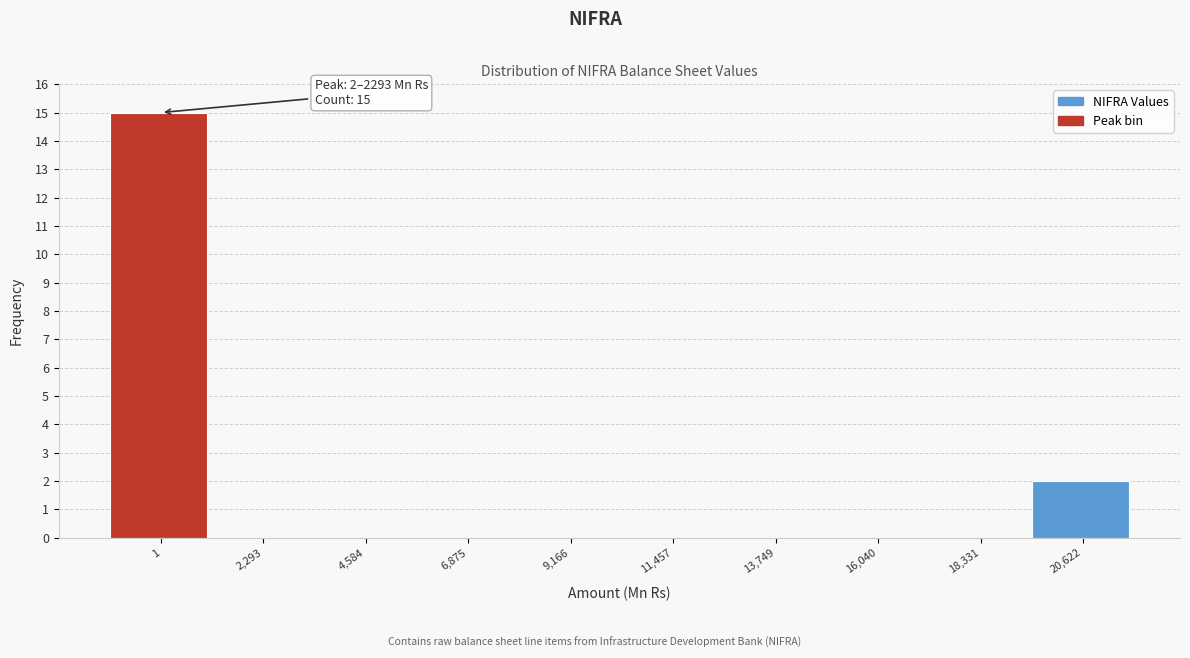

Reading left to right, extract all data points from this chart.

1=15	2,293=0	4,584=0	6,875=0	9,166=0	11,457=0	13,749=0	16,040=0	18,331=0	20,622=2